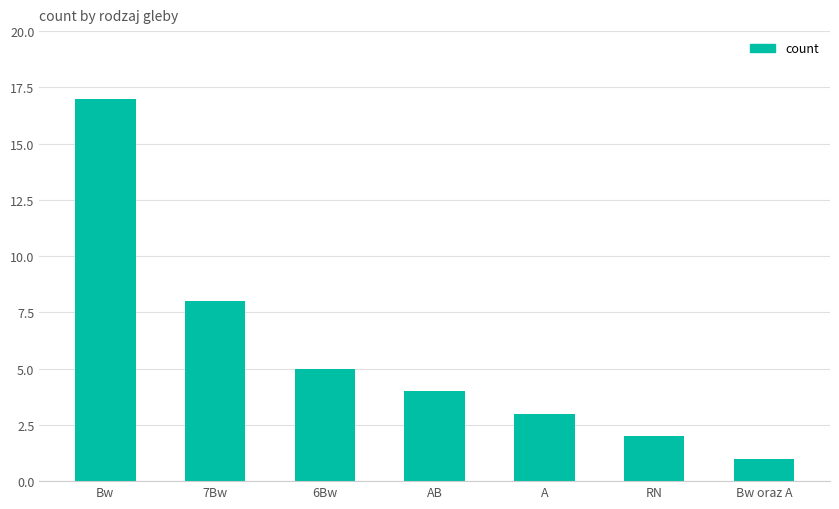

How many values are below 4?

3